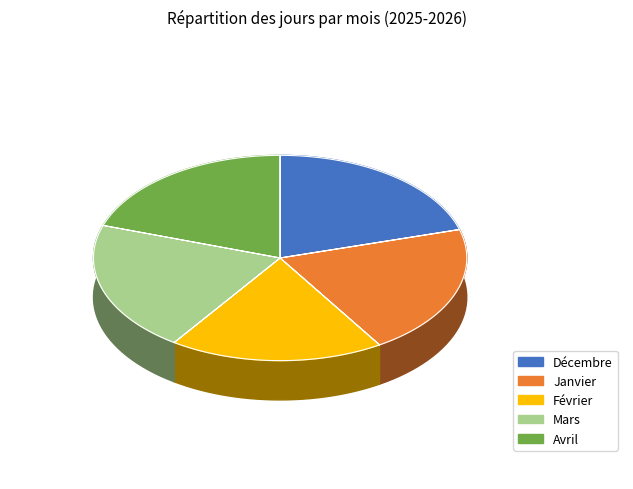

Which category has the smallest portion of the pie?

Février